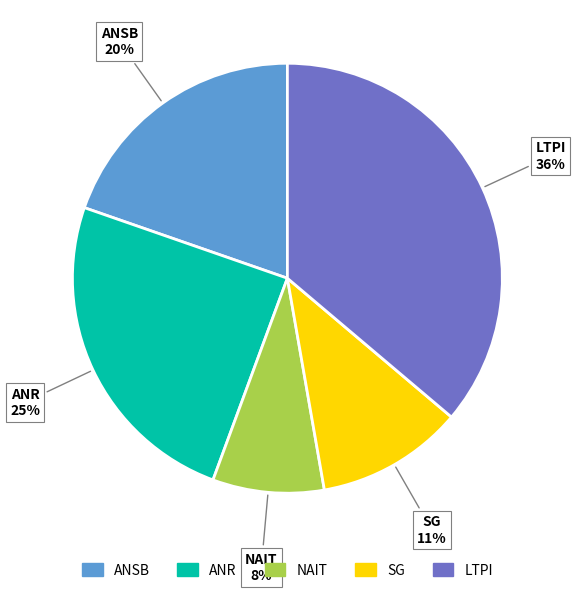

To the nearest percent, what is the difference between the ANR and SG slice percentages?

14%